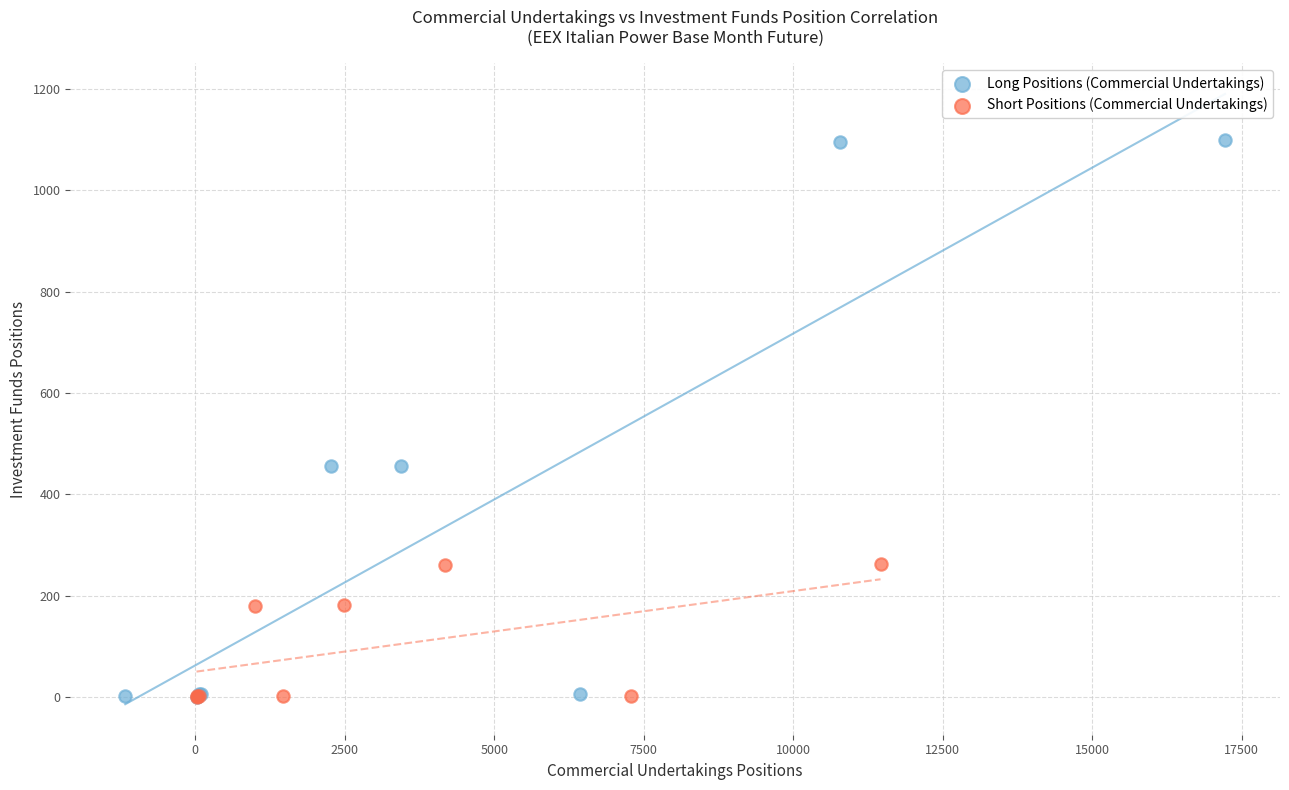

What are all the series names shown in the legend?

Long Positions (Commercial Undertakings), Short Positions (Commercial Undertakings)